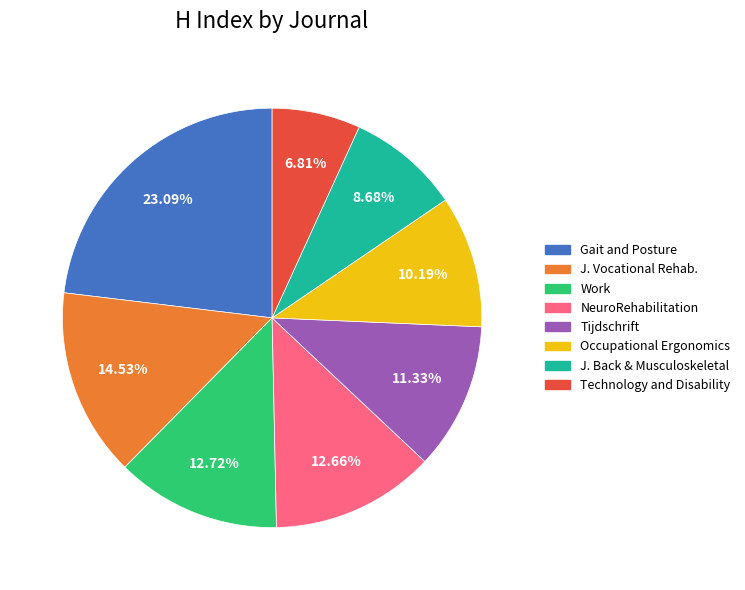

How many slices are in this pie chart?

8